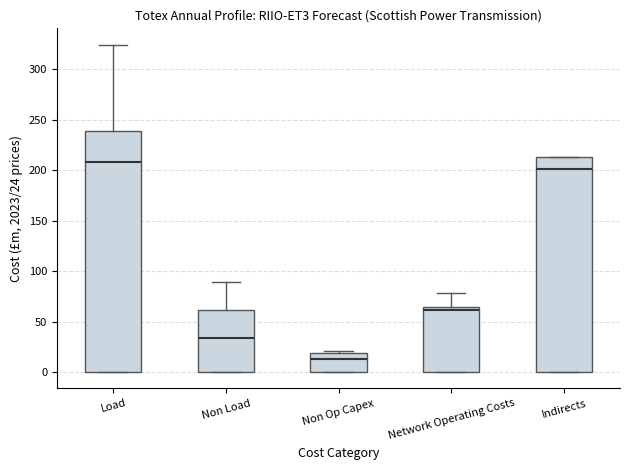

Comparing the boxes themselves (not the whiskers), which one is the tallest?

Load